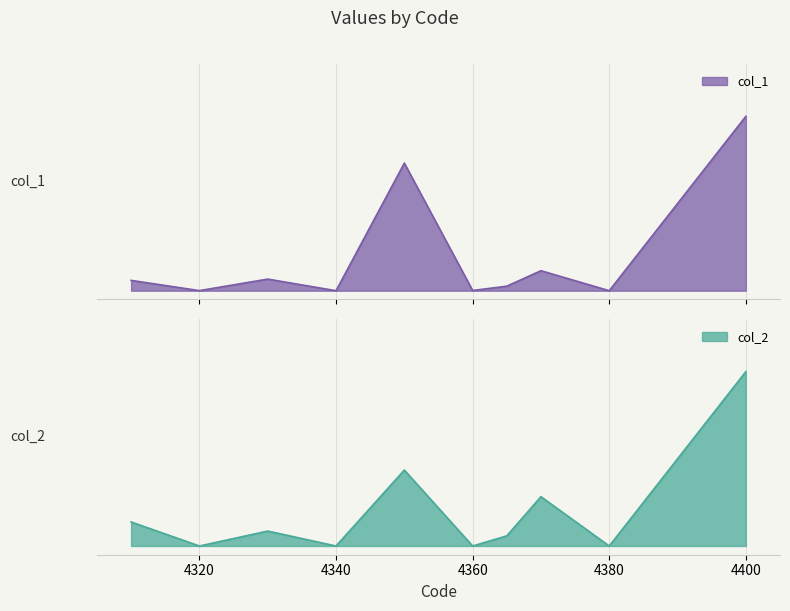

At how many categories does at least one series exceed 0?

8